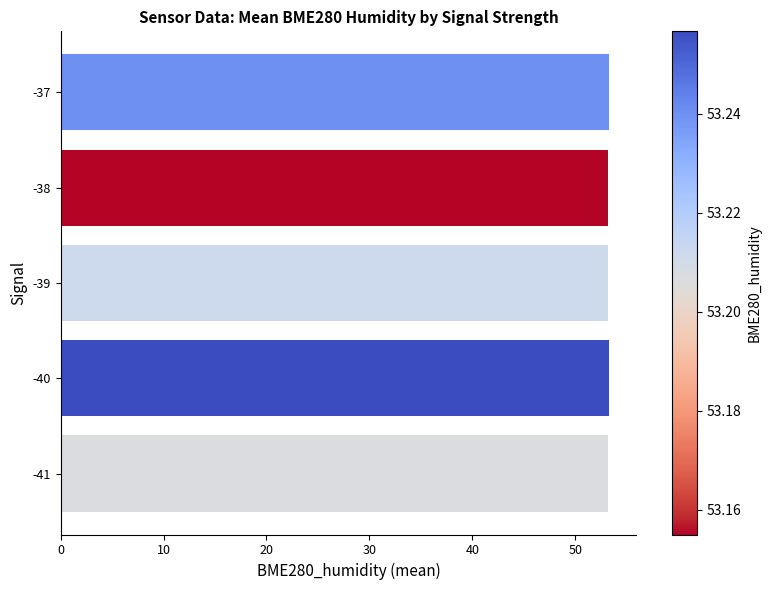

Approximately how many times larger is the value at -38 compared to -37?

1.0